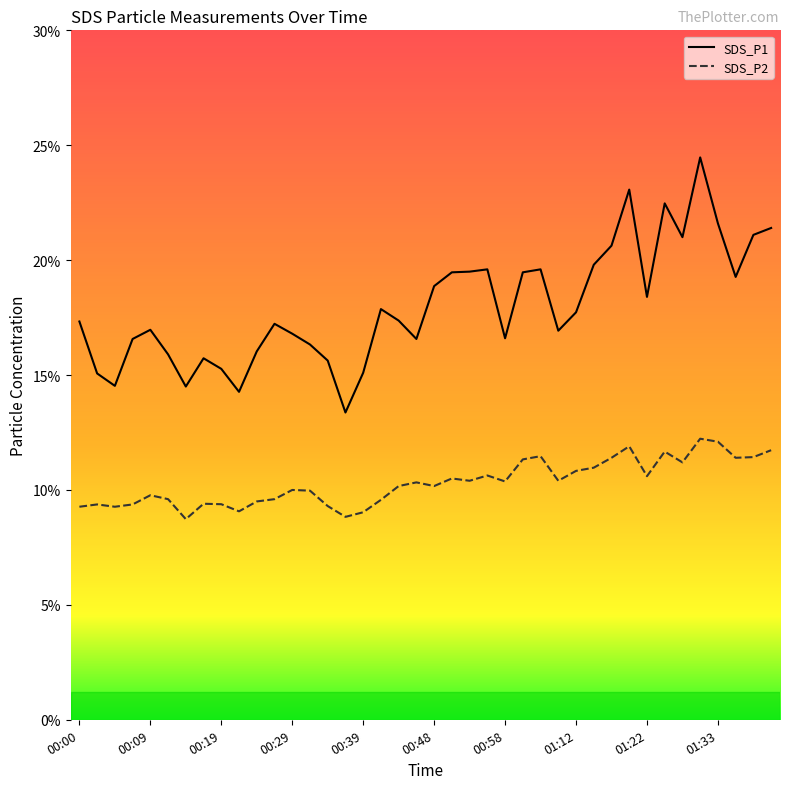

Which series has the widest spread of values?

SDS_P1